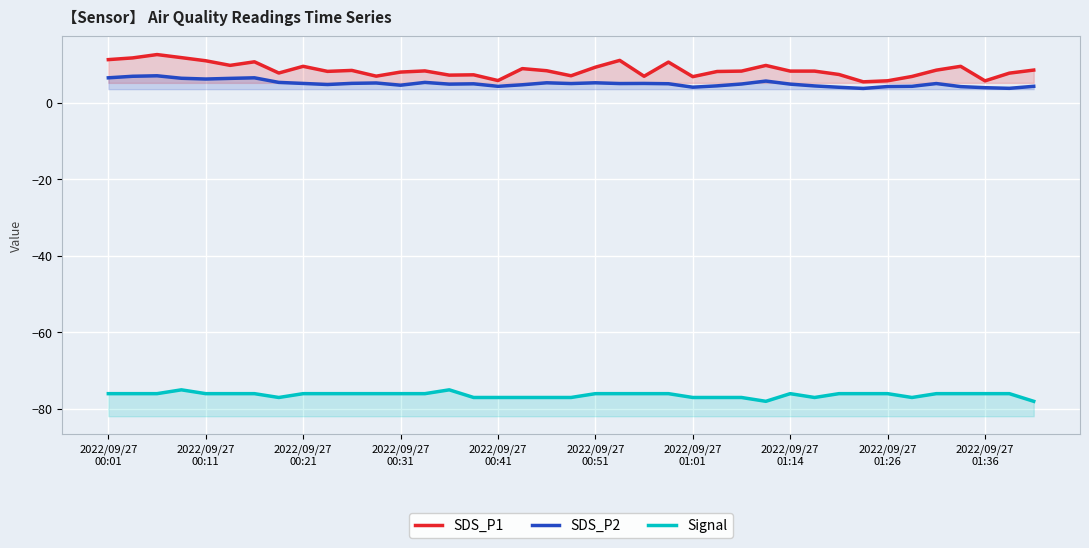

Count the number of data series in this chart.

3